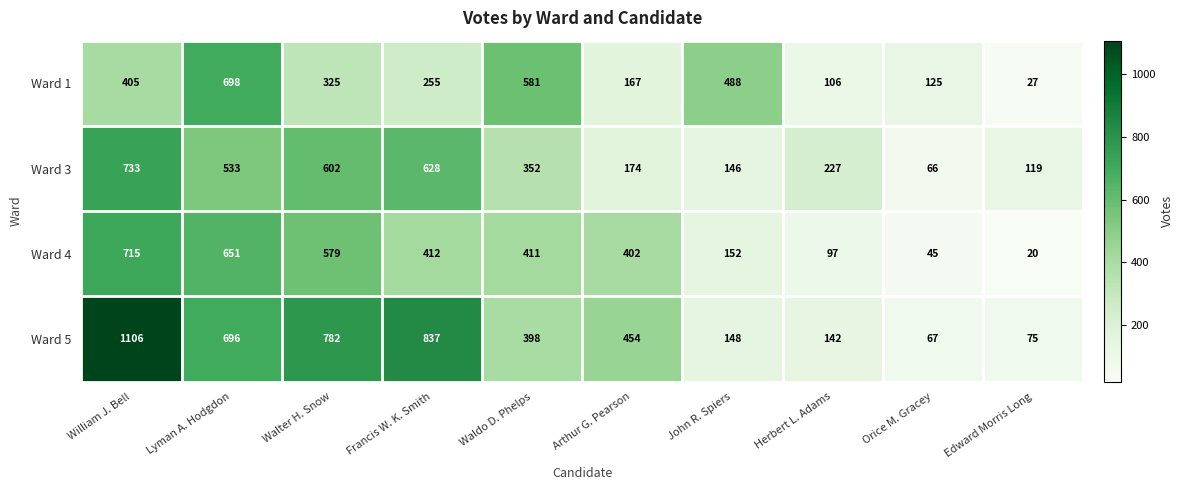

What is the lowest value of the Ward 1 series?

27